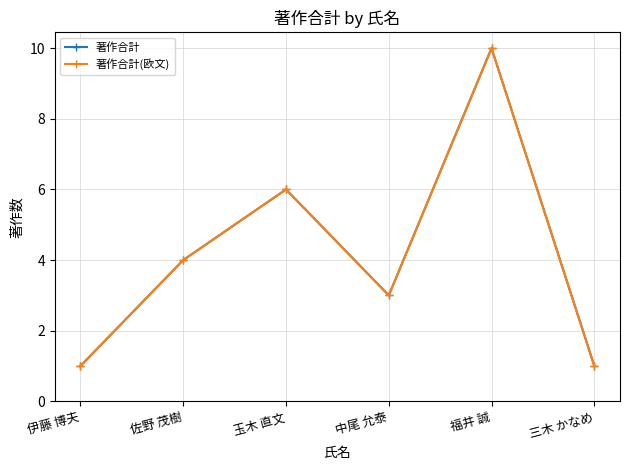

True or false: 著作合計 and 著作合計(欧文) intersect in this chart.

False